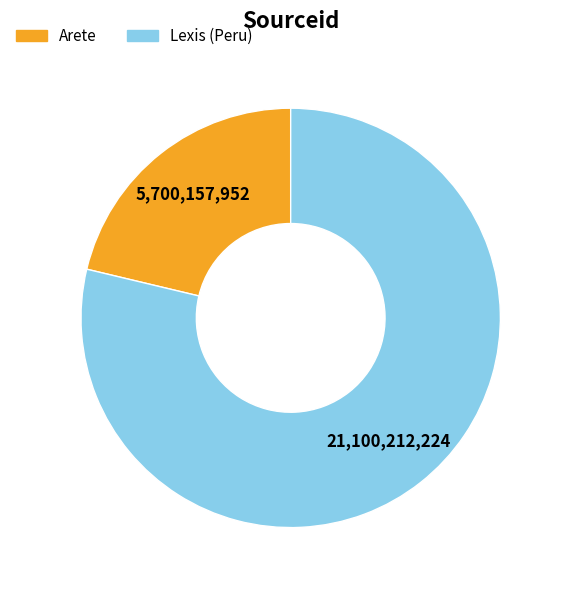

Which category has the biggest portion of the pie?

Lexis (Peru)